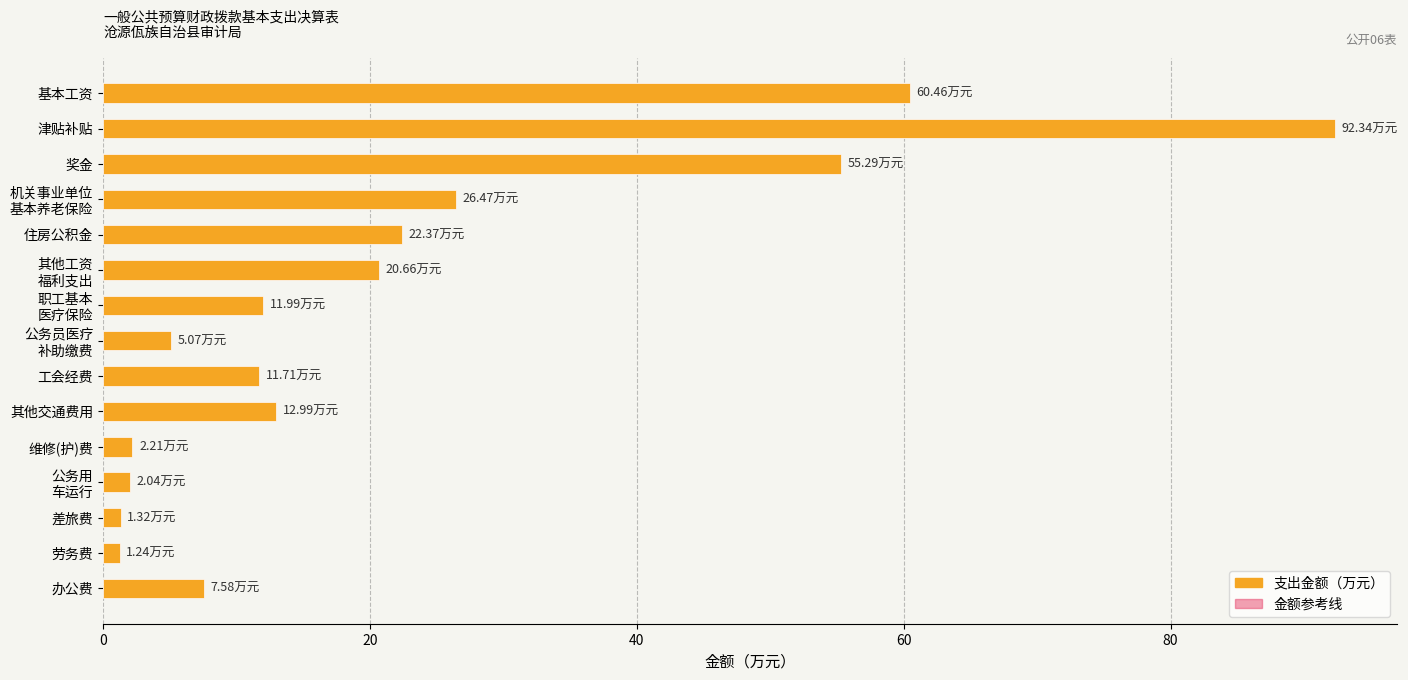

At how many categories does at least one series exceed 41?

3